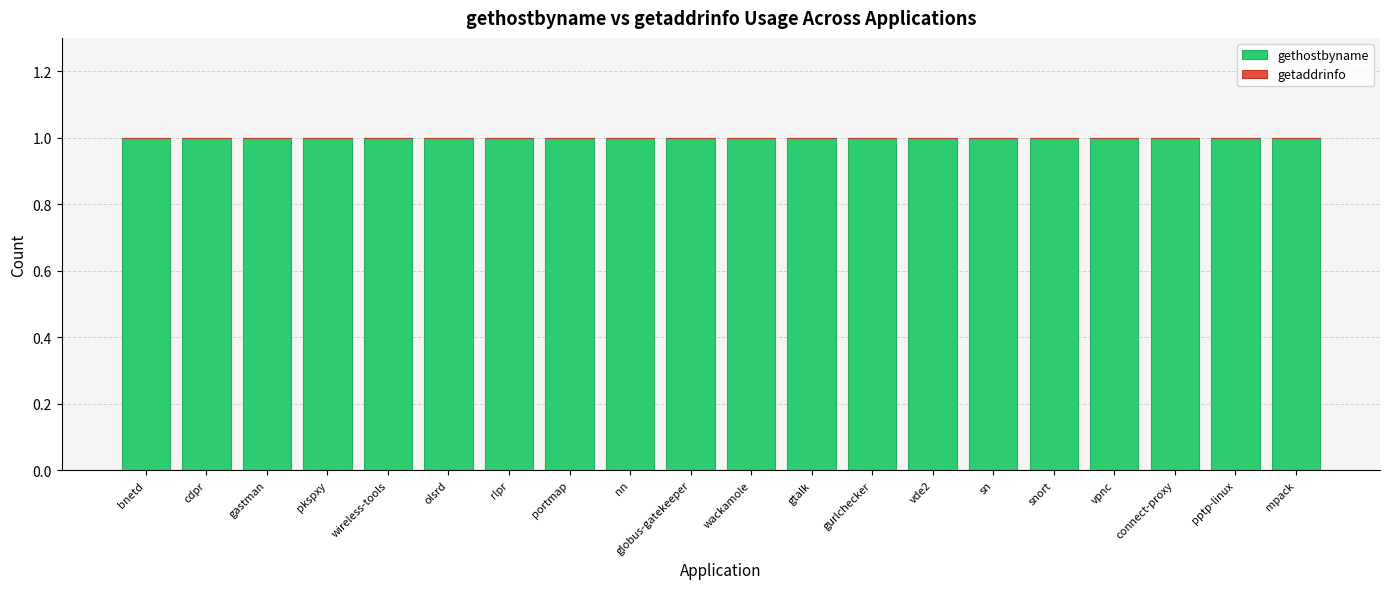

List the series in order of their peak value, lowest first.

getaddrinfo, gethostbyname